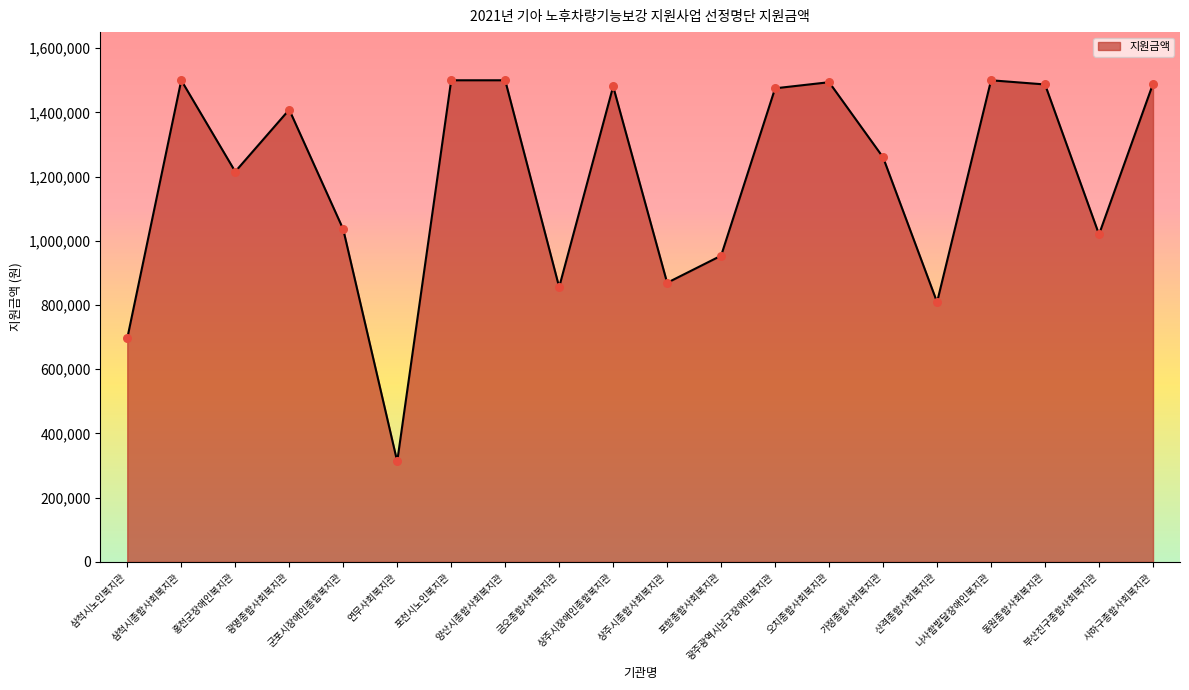

Approximately how many times larger is the value at 가정종합사회복지관 compared to 연무사회복지관?

4.0